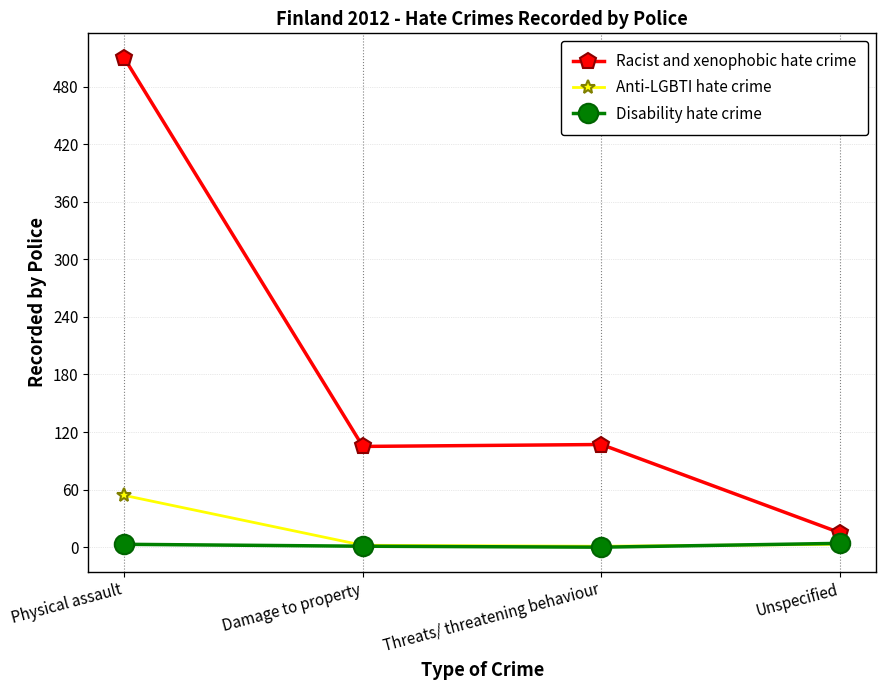

True or false: Racist and xenophobic hate crime and Anti-LGBTI hate crime intersect in this chart.

False